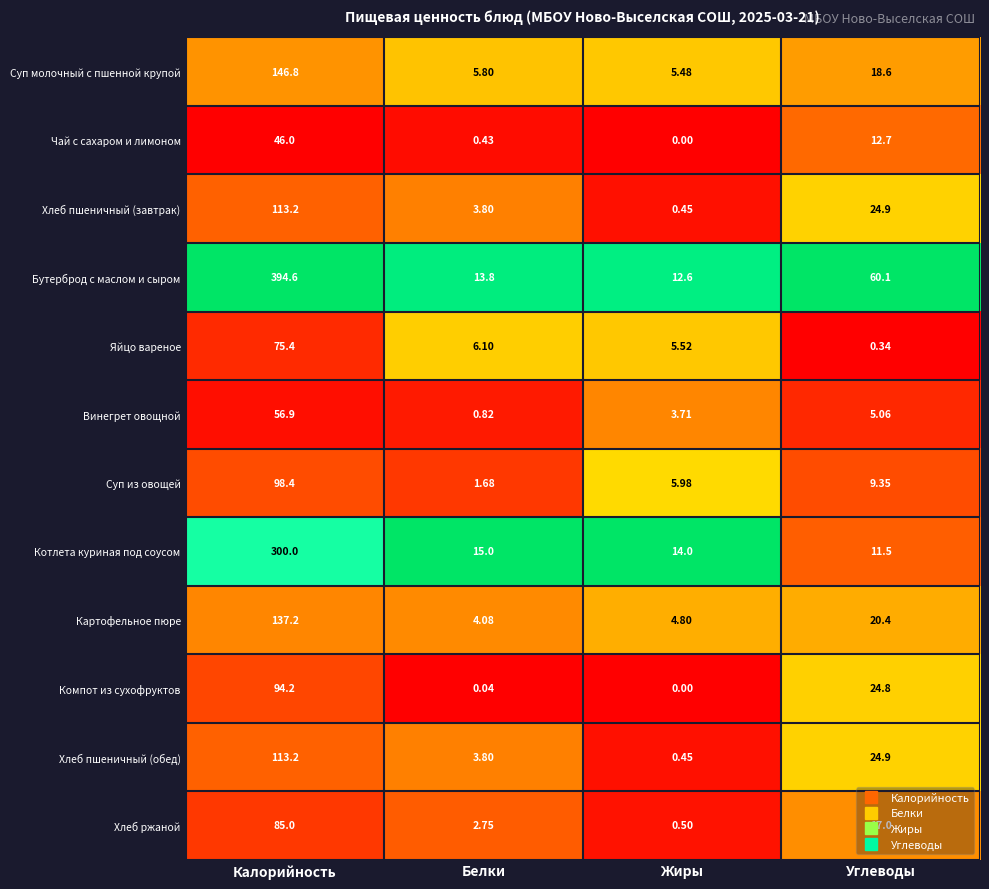

List the labels in order of Суп молочный с пшенной крупой value, smallest first.

Жиры, Белки, Углеводы, Калорийность